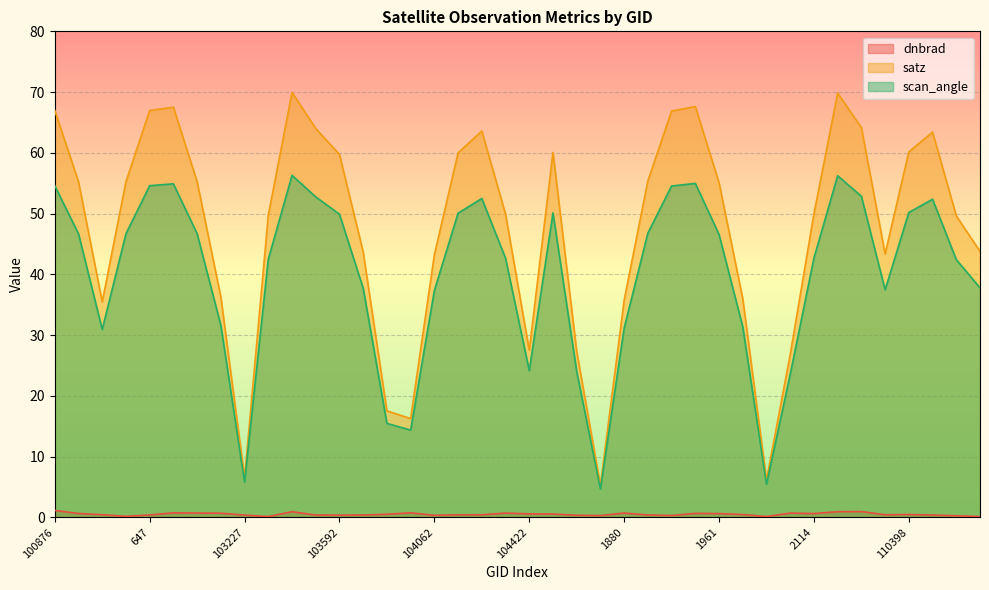

True or false: satz and dnbrad intersect in this chart.

False